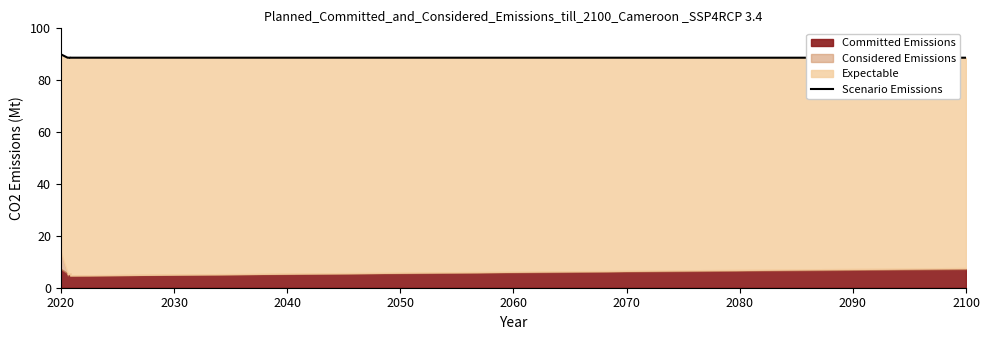

Approximately how many times larger is the value at 2060 compared to 2020?

1.0